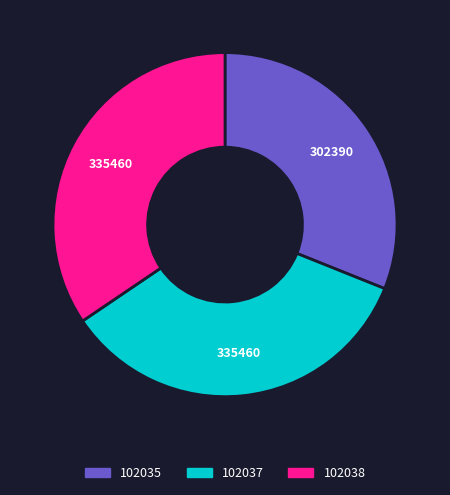

What is the smallest slice in the pie chart?

102035